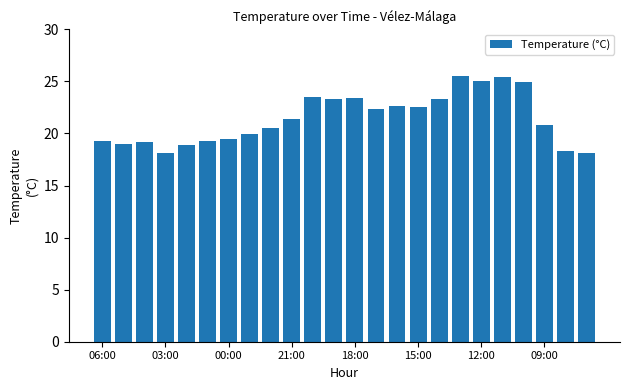

What is the smallest value displayed?

18.1